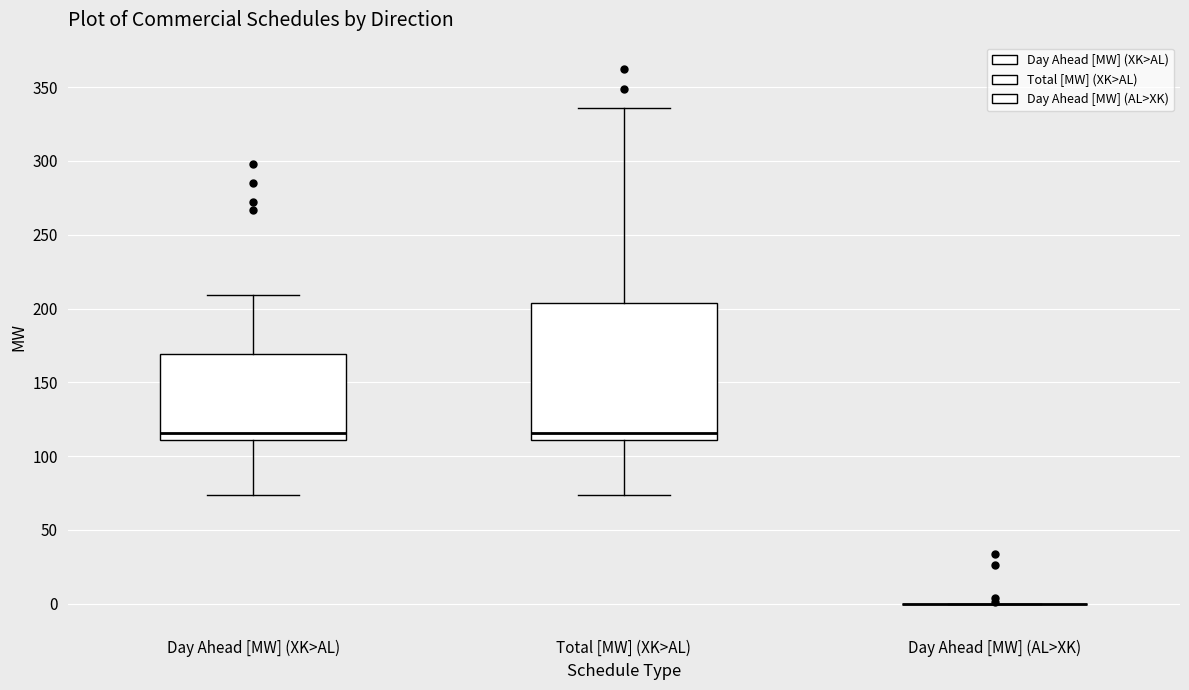

Comparing the boxes themselves (not the whiskers), which one is the tallest?

Total [MW] (XK>AL)